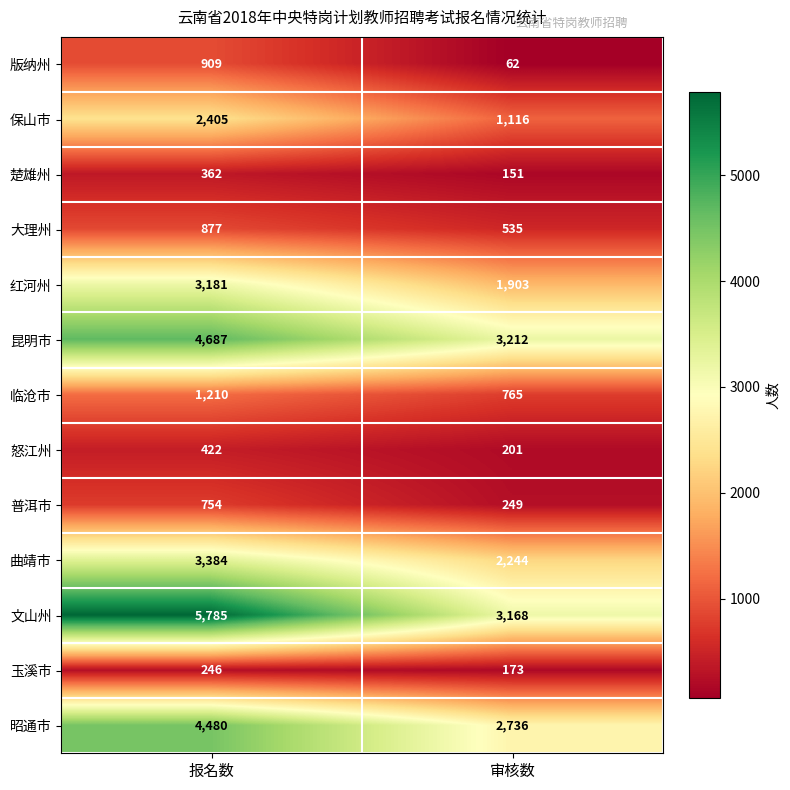

What value does the 保山市 series have at 审核数, to the nearest 100?

1100